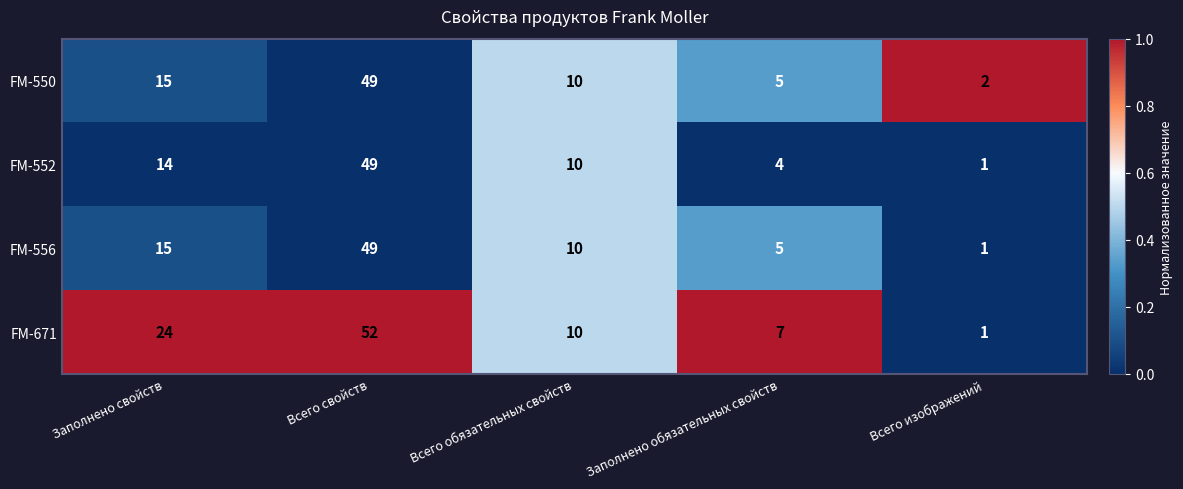

Rank the categories by FM-556 value from highest to lowest.

Всего свойств, Заполнено свойств, Всего обязательных свойств, Заполнено обязательных свойств, Всего изображений